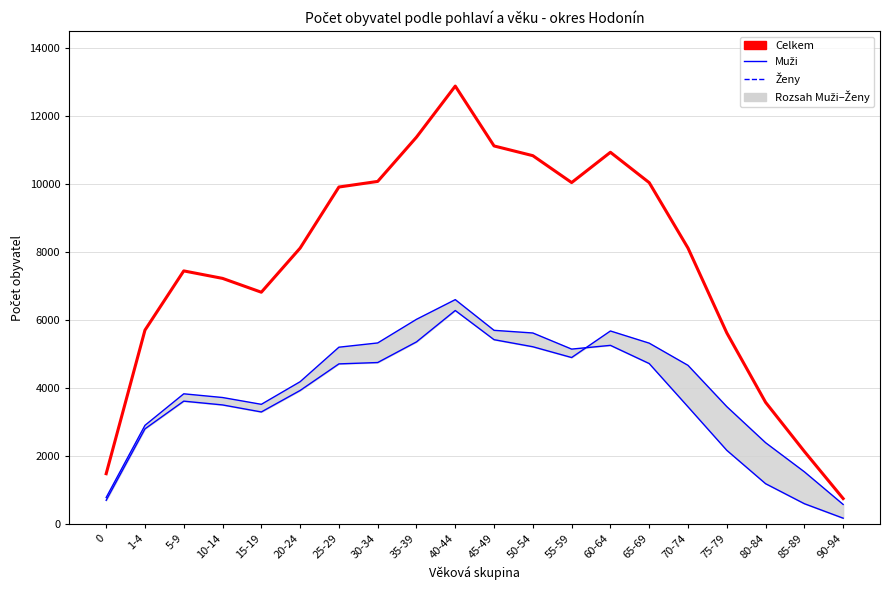

True or false: Celkem and Muži cross at least once.

False